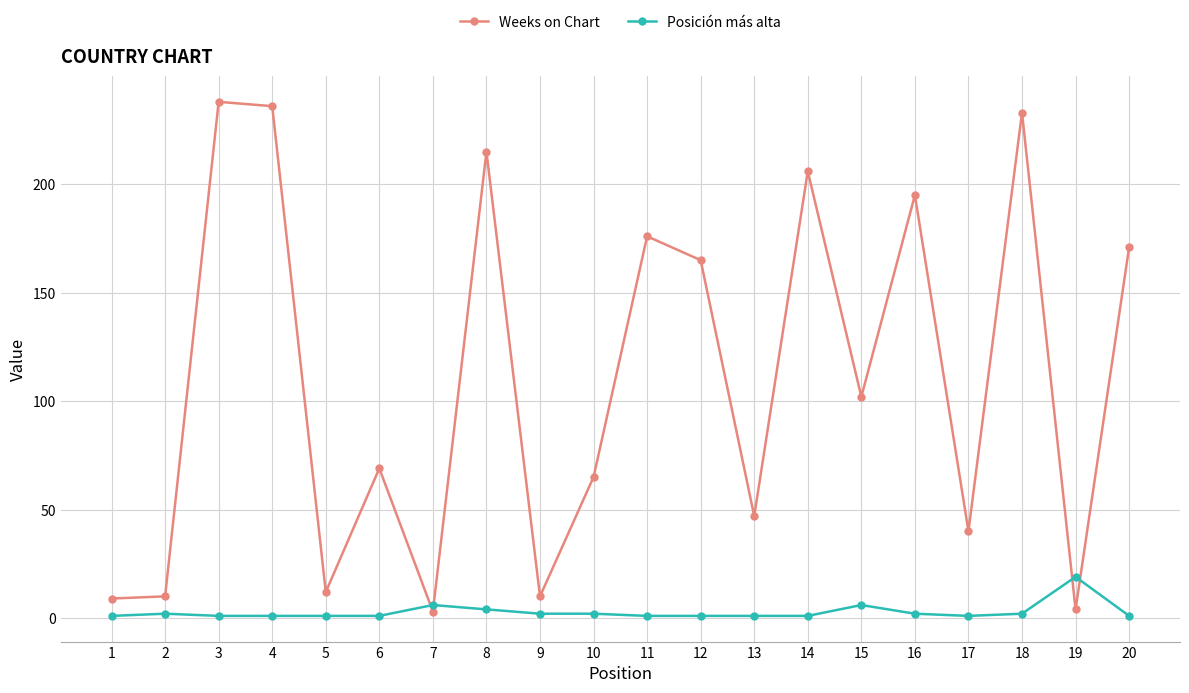

What is the greatest value displayed?

238